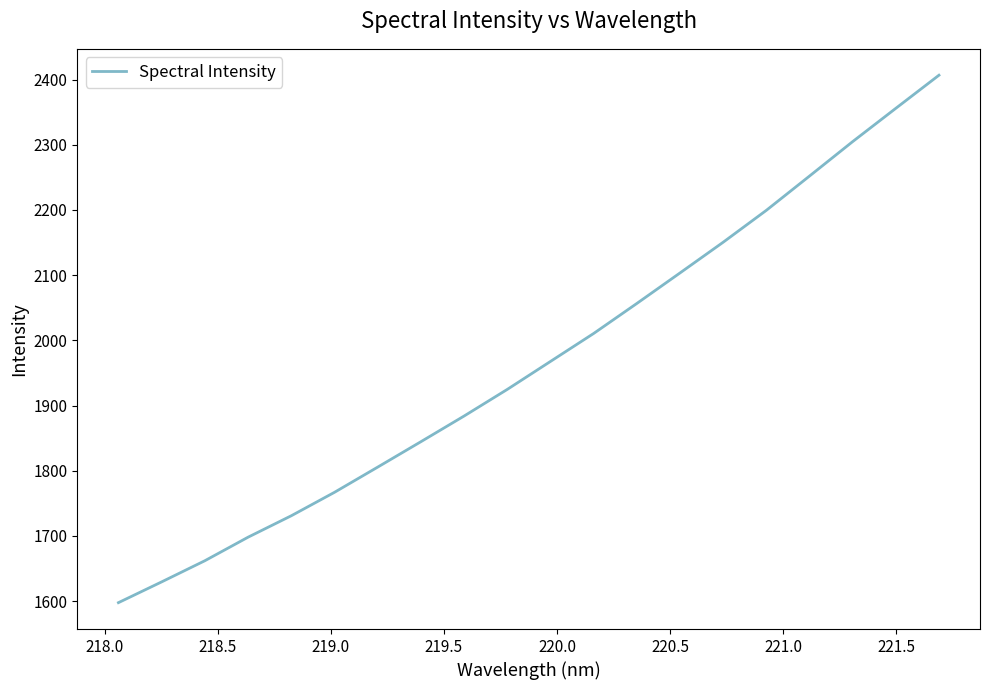

What is the smallest value displayed?

1597.6